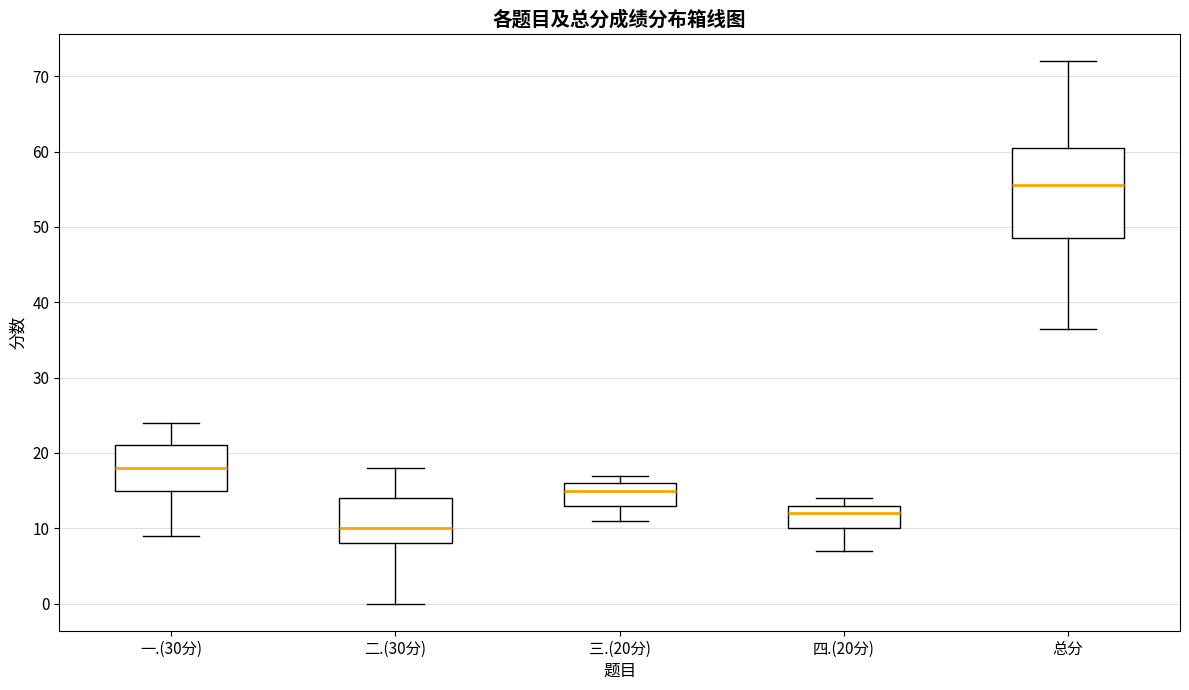

Reading left to right, read every box against the y-axis: the position of its median line, the range the box covers, and the ends of its whiskers. The values are not printed on the chart, so give them approximately, as read against the axis.

一.(30分): median 18, box 15 to 21, whiskers 9 to 24
二.(30分): median 10, box 8 to 14, whiskers 0 to 18
三.(20分): median 15, box 13 to 16, whiskers 11 to 17
四.(20分): median 12, box 10 to 13, whiskers 7 to 14
总分: median 56, box 49 to 61, whiskers 37 to 72